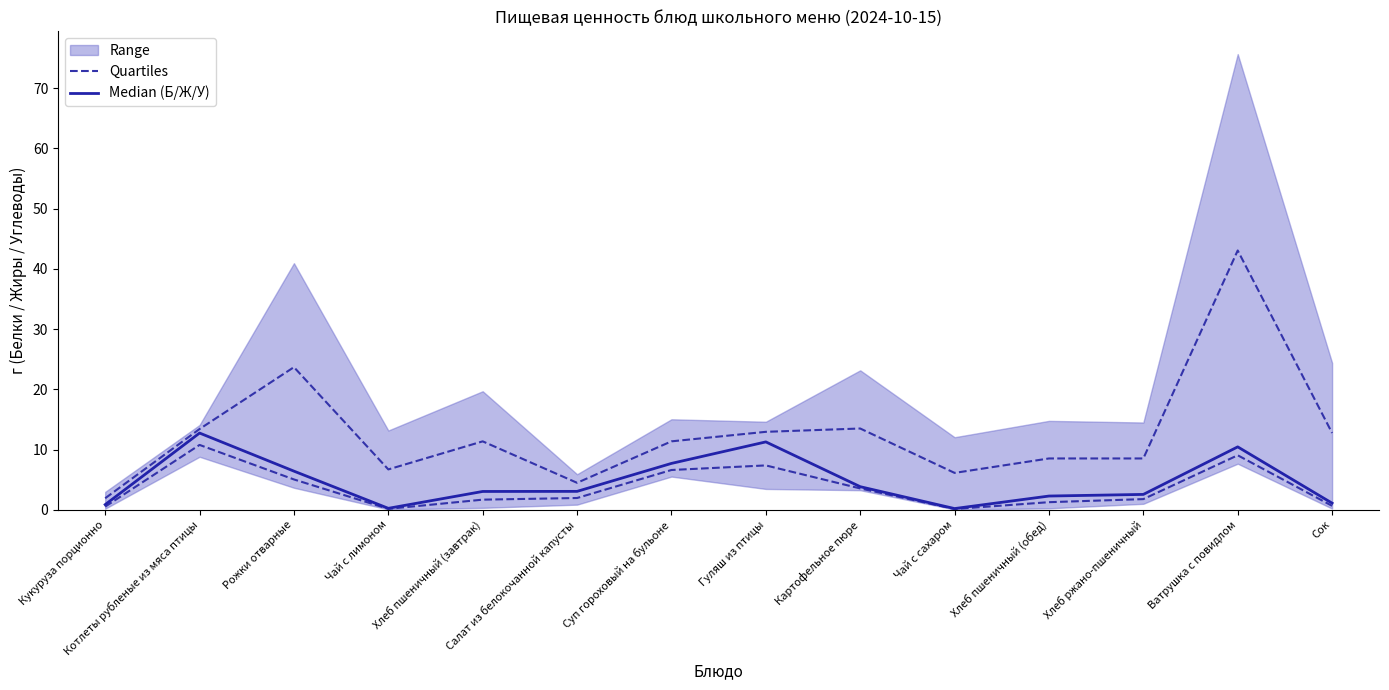

What is the spread (max minus min) of values at Чай с лимоном?

0.1